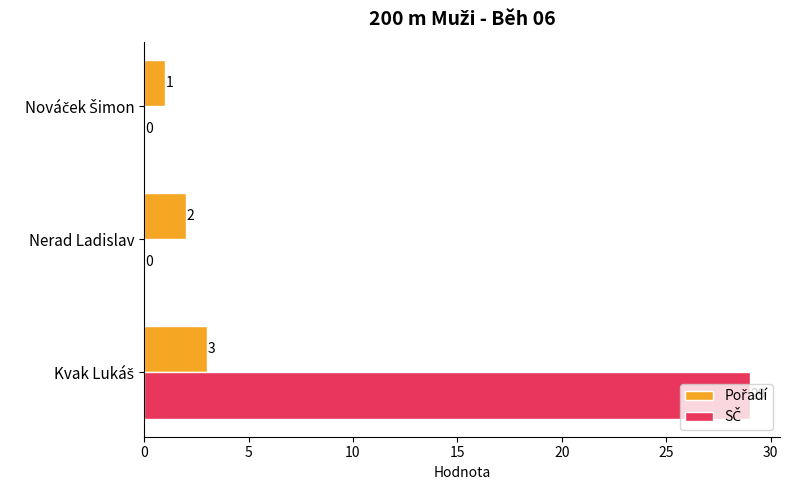

What is the greatest value displayed?

29